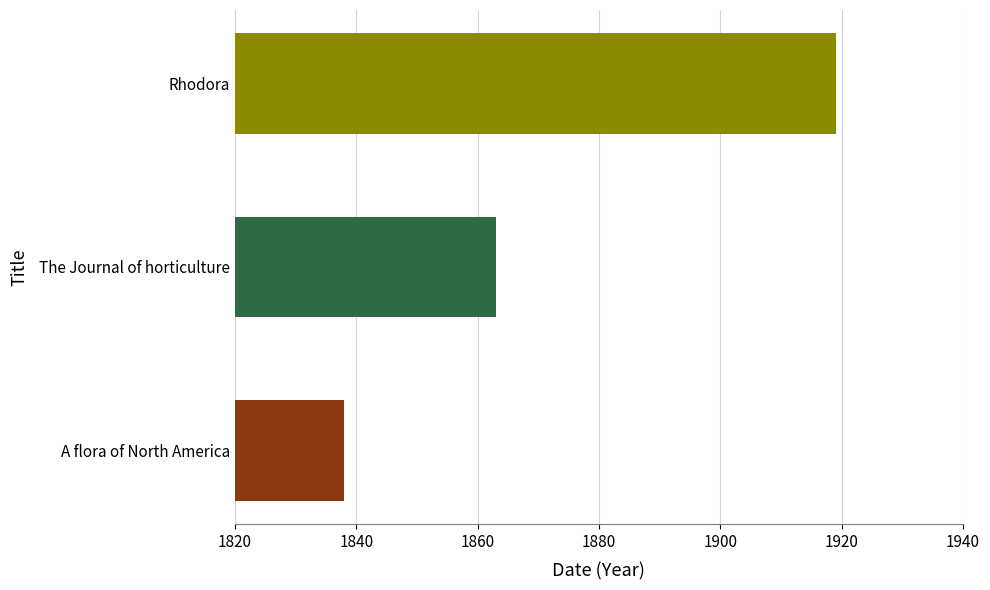

Which category has the lowest value across all series?

A flora of North America